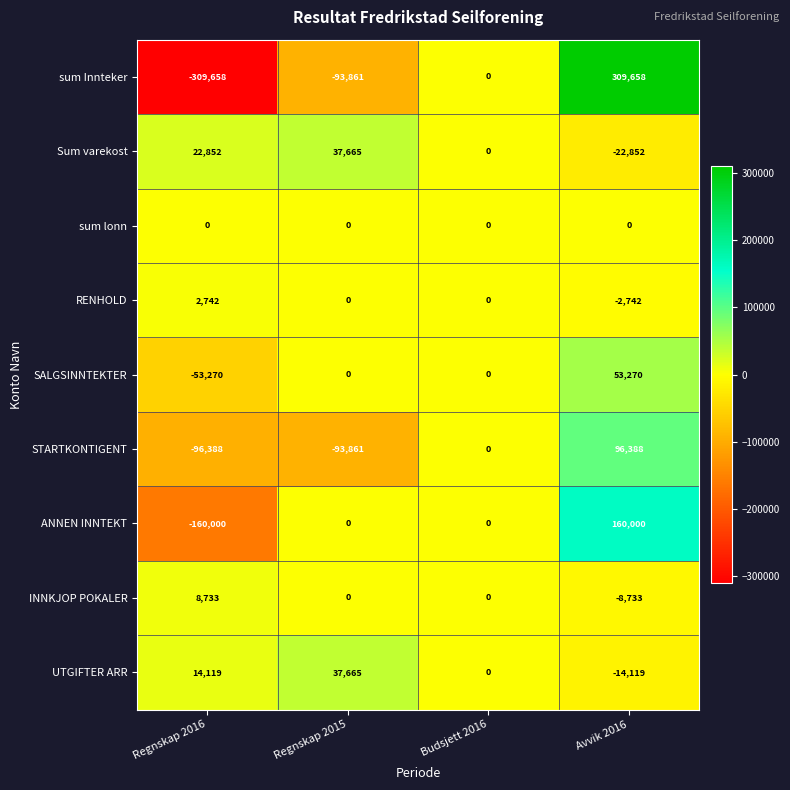

Is it true that Sum varekost equals 22852 at Regnskap 2016?

True